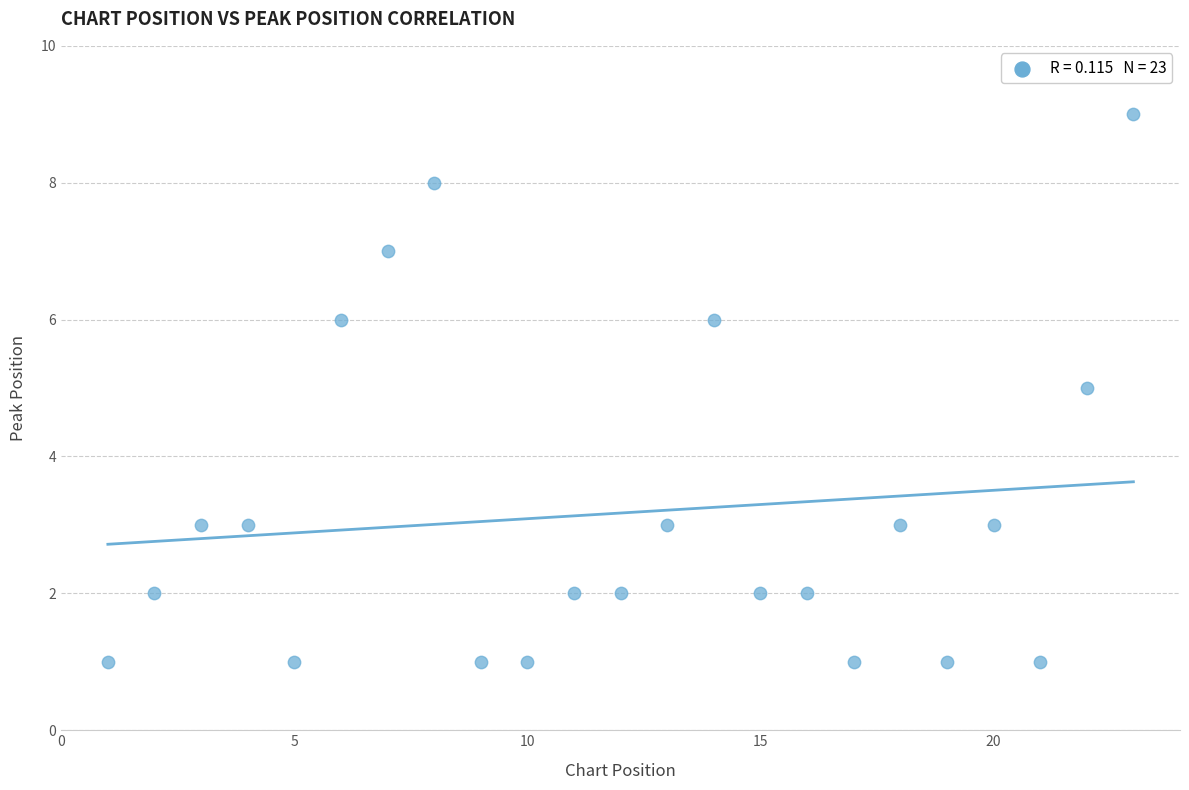

What is the range of Y values (max minus min)?

8